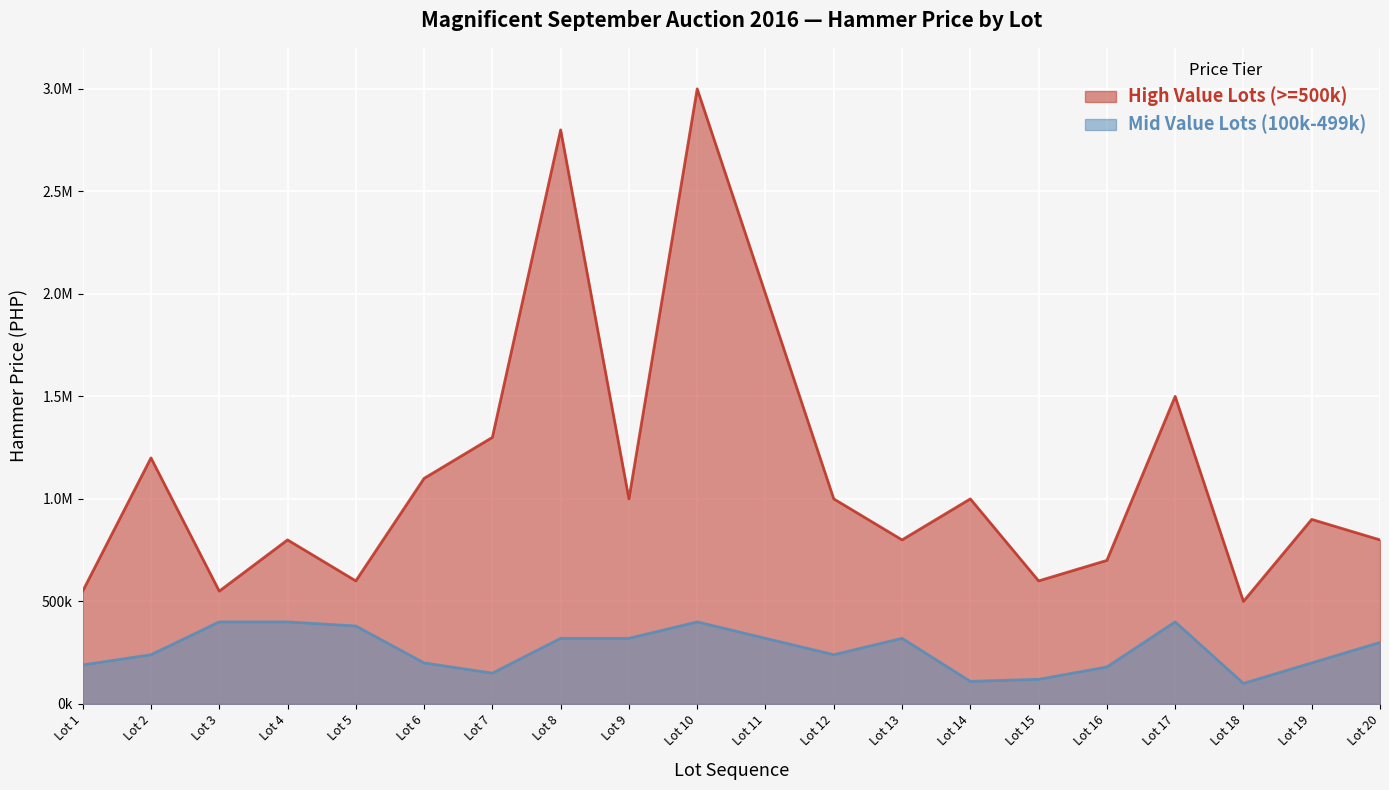

Between Lot 3 and Lot 8, which series saw the biggest shift?

High Value Lots (>=500k)